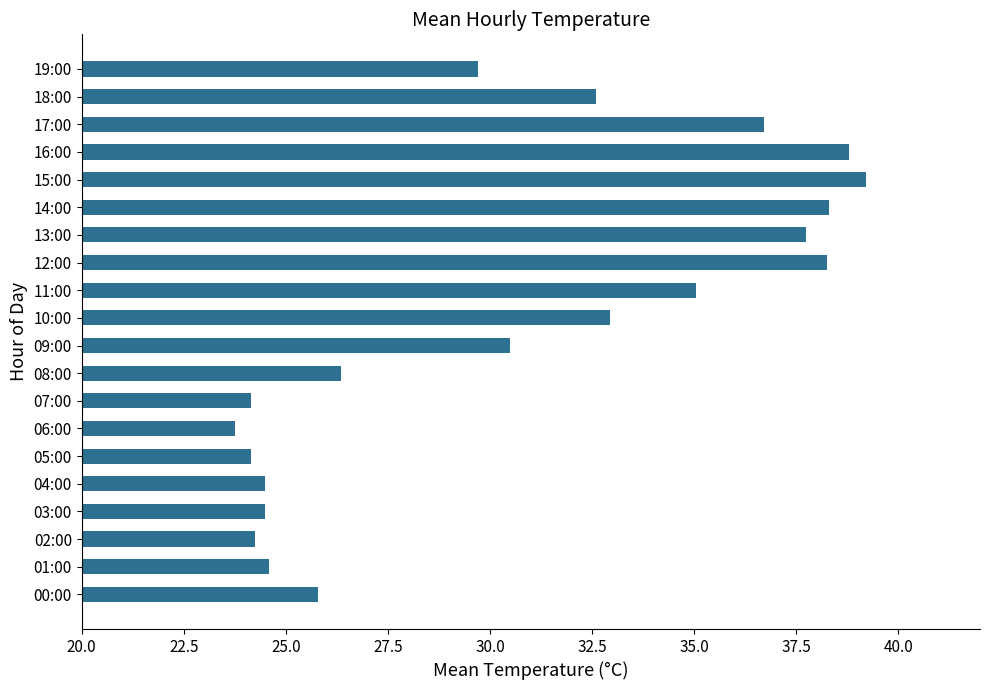

What is the greatest value displayed?

39.2